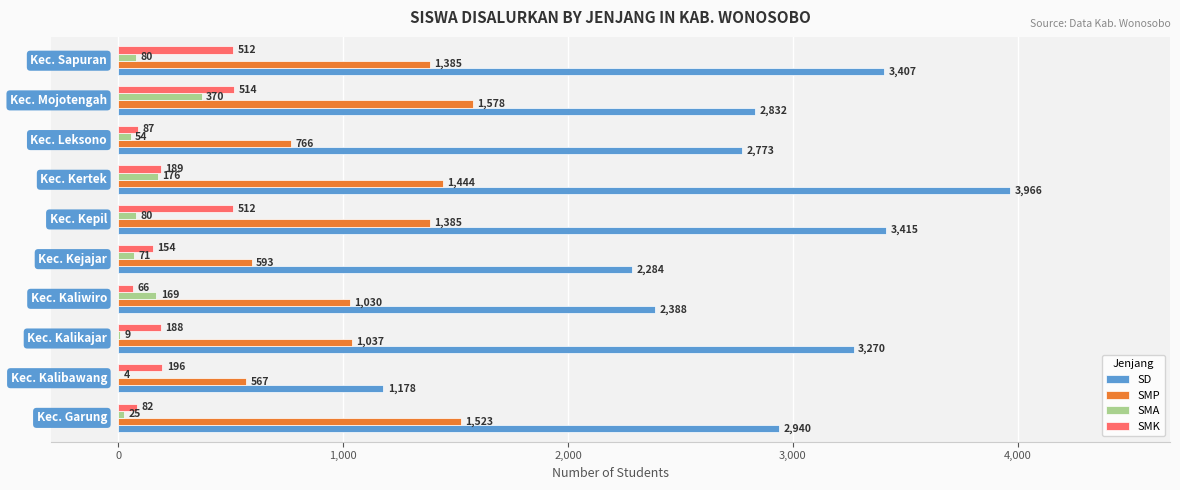

What is the sum of all SMP values?

11308